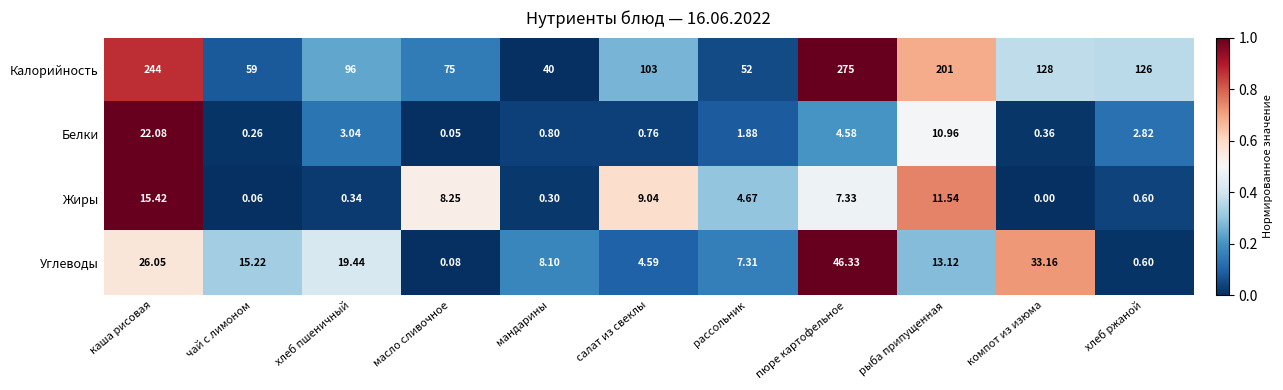

Which series changed the most between масло сливочное and компот из изюма?

Калорийность